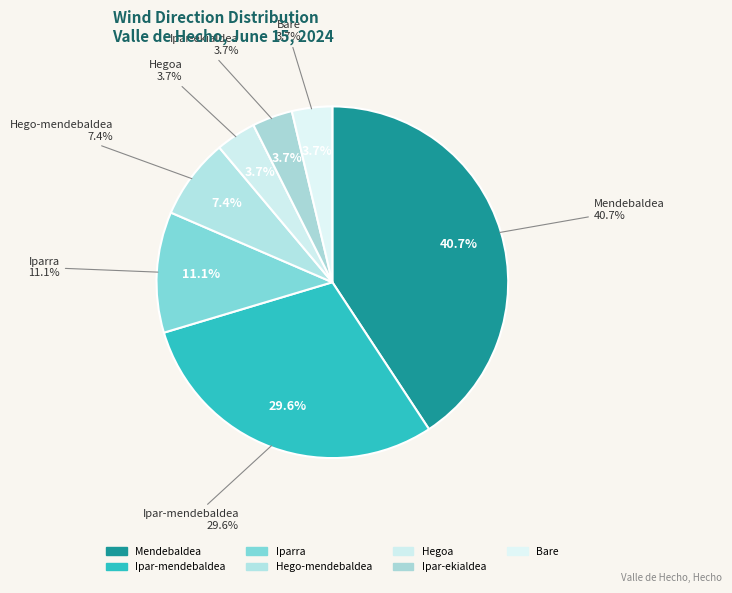

To the nearest percent, what is the combined percentage of Mendebaldea and Hegoa?

44%